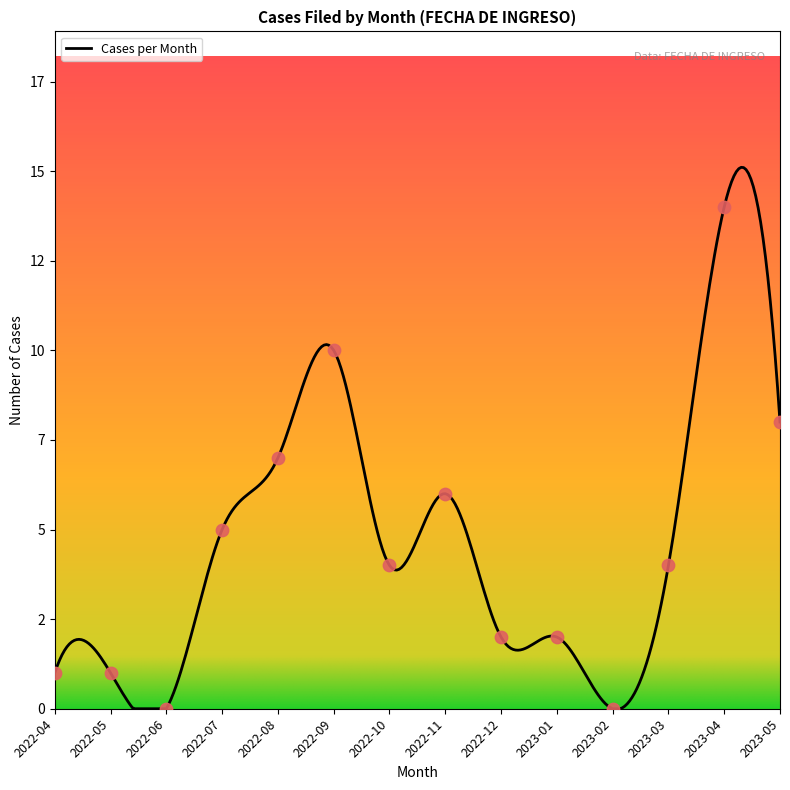

Is this an area chart (filled region under the line)?

Yes